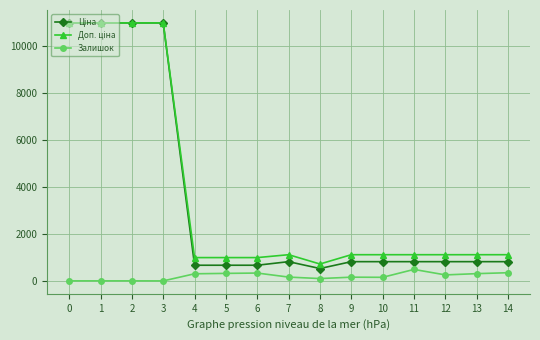

What is the total value across all series at 4?

2001.0